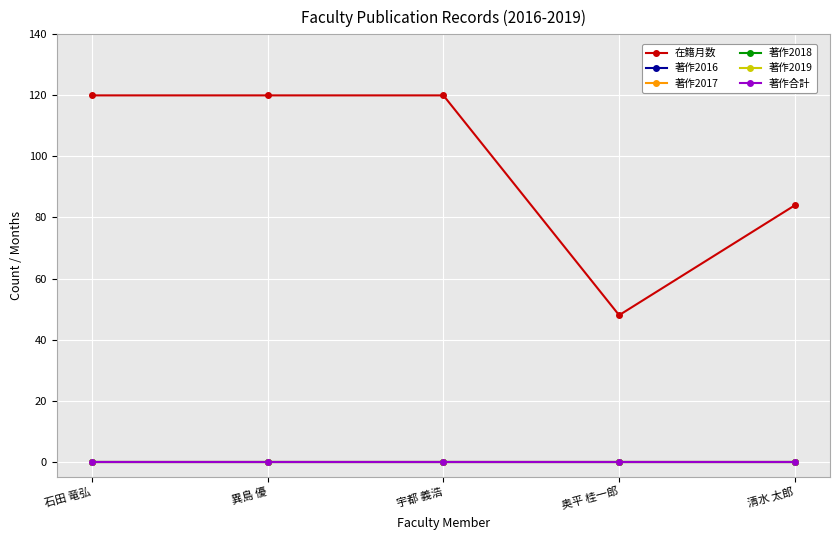

Does the chart have visible grid lines?

Yes